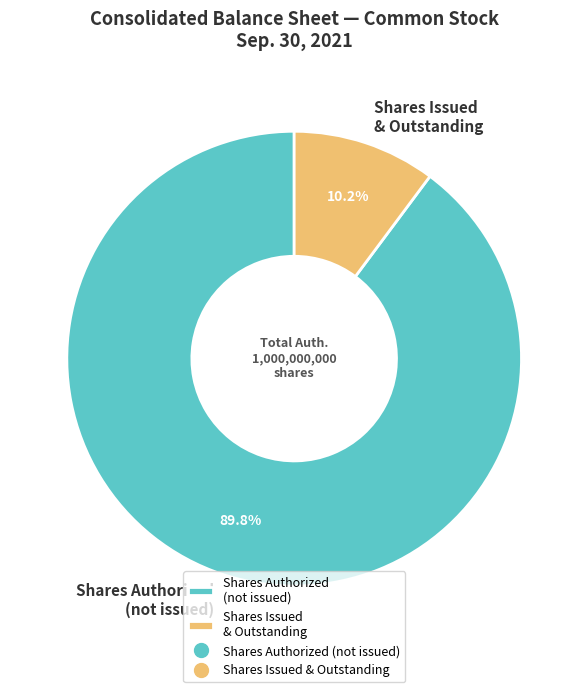

Rank the categories by value from highest to lowest.

Shares Authorized (not issued), Shares Issued & Outstanding